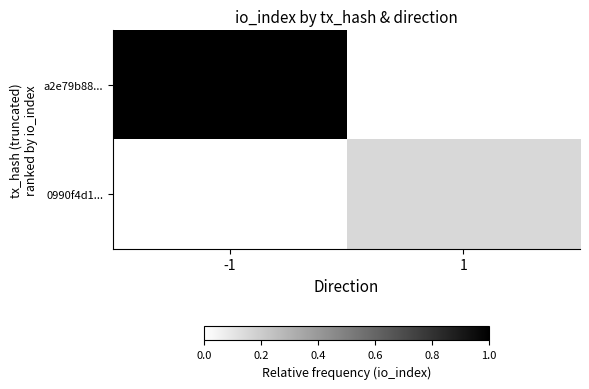

At which category is the sum across all series the highest?

-1